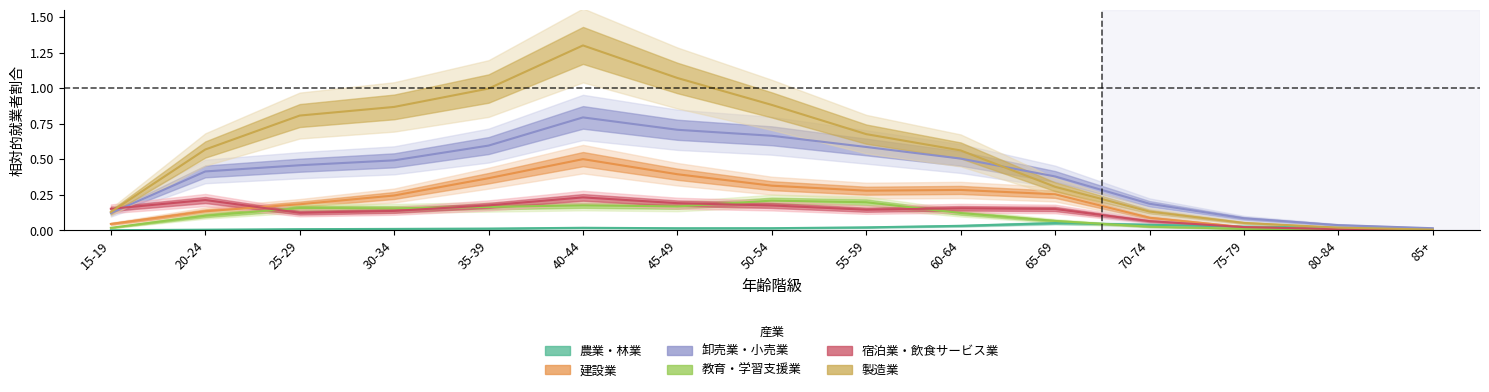

Which series has the largest range (max minus min)?

製造業